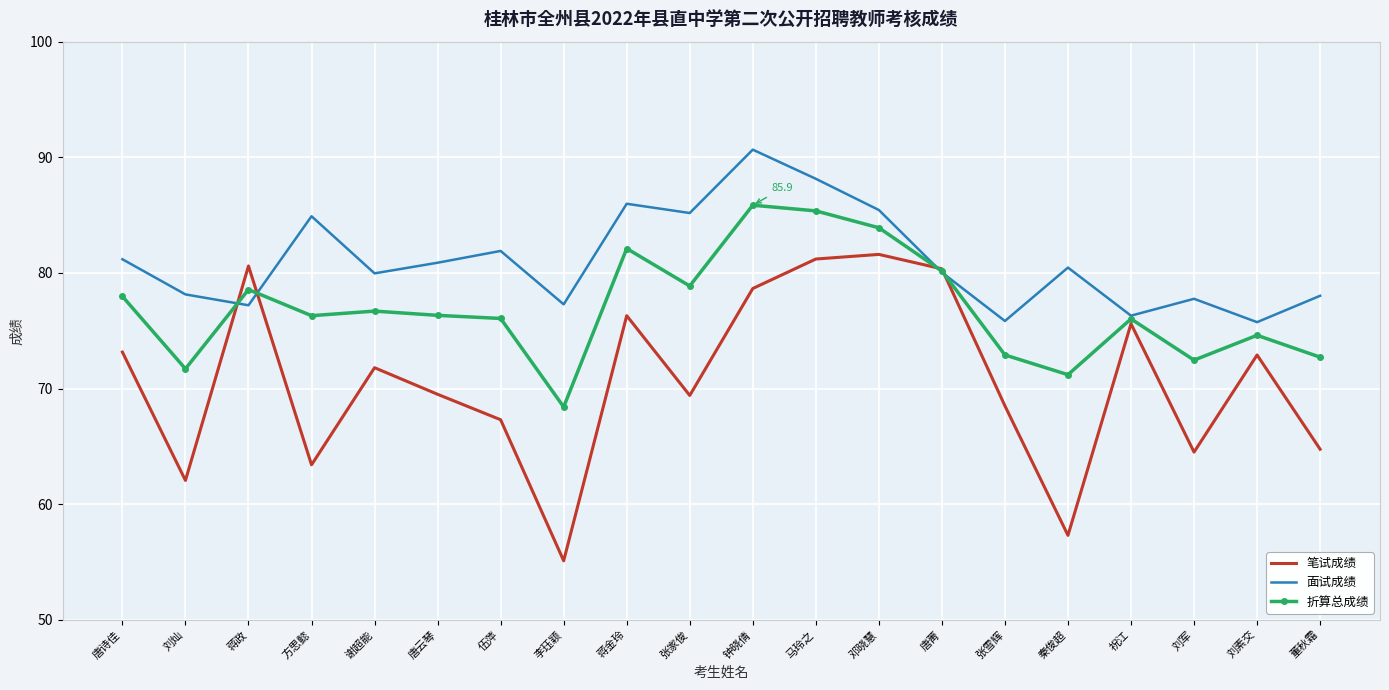

True or false: 折算总成绩 has more than 0 points higher than both neighbors.

True